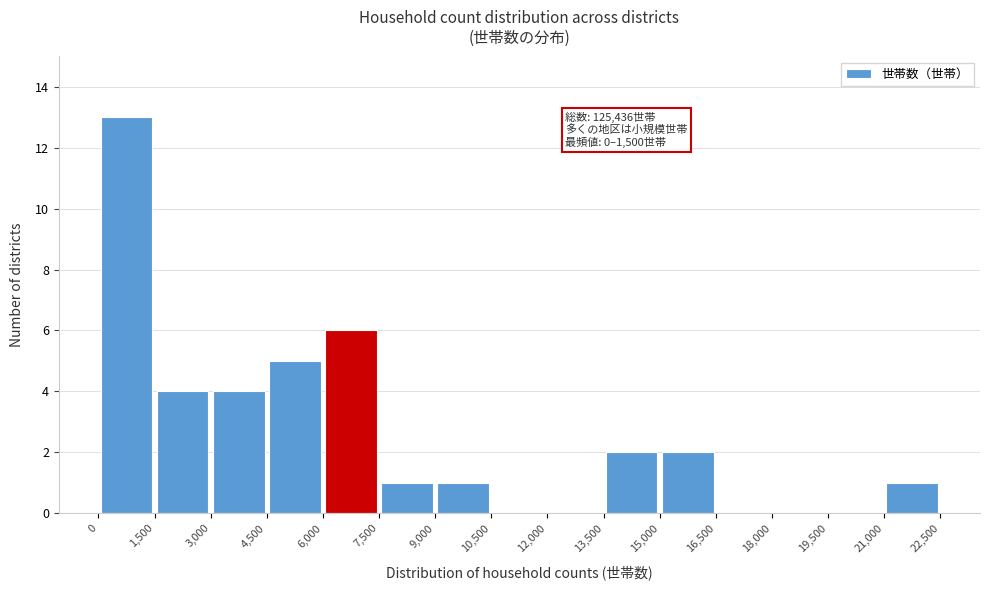

Which range on the x-axis has the tallest bar?

0 to 1,500